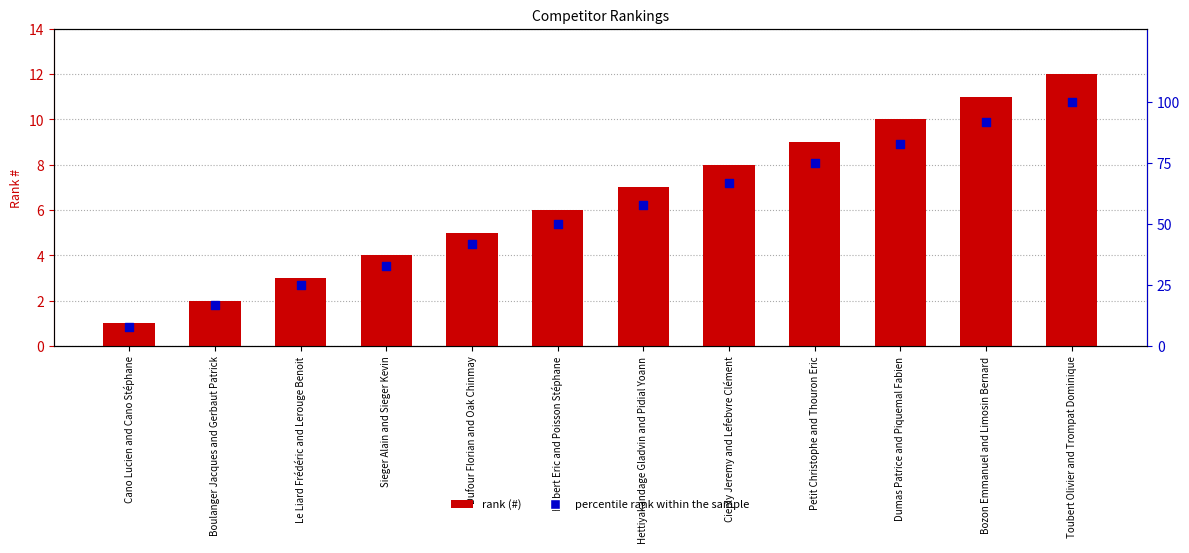

Which series reaches the minimum Y coordinate?

#